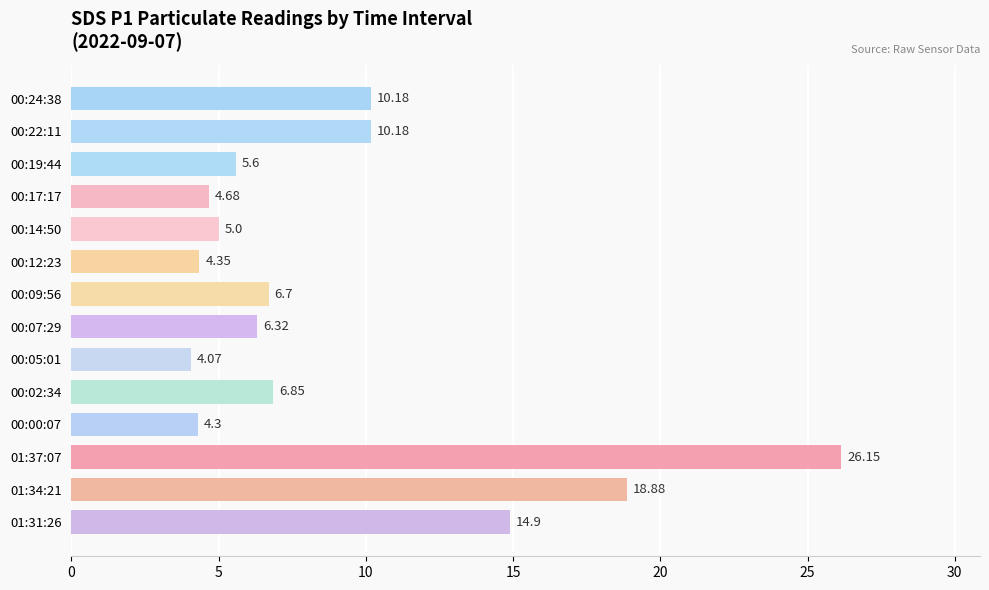

What is the difference between the second highest and minimum values?

14.8